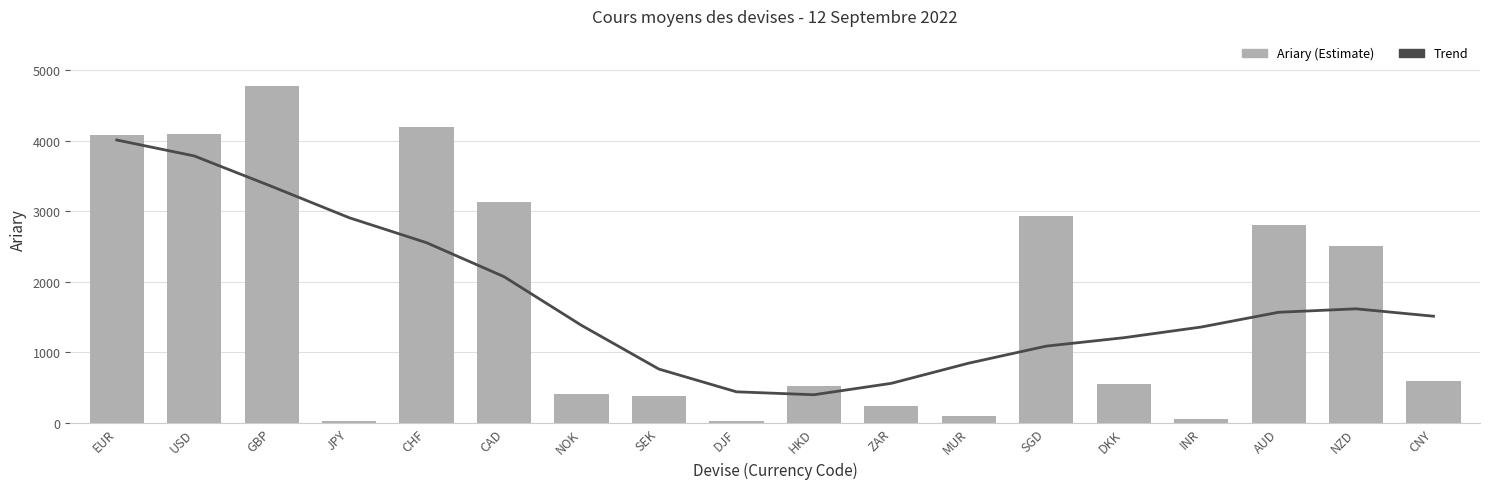

What is the minimum value for Ariary?

23.1